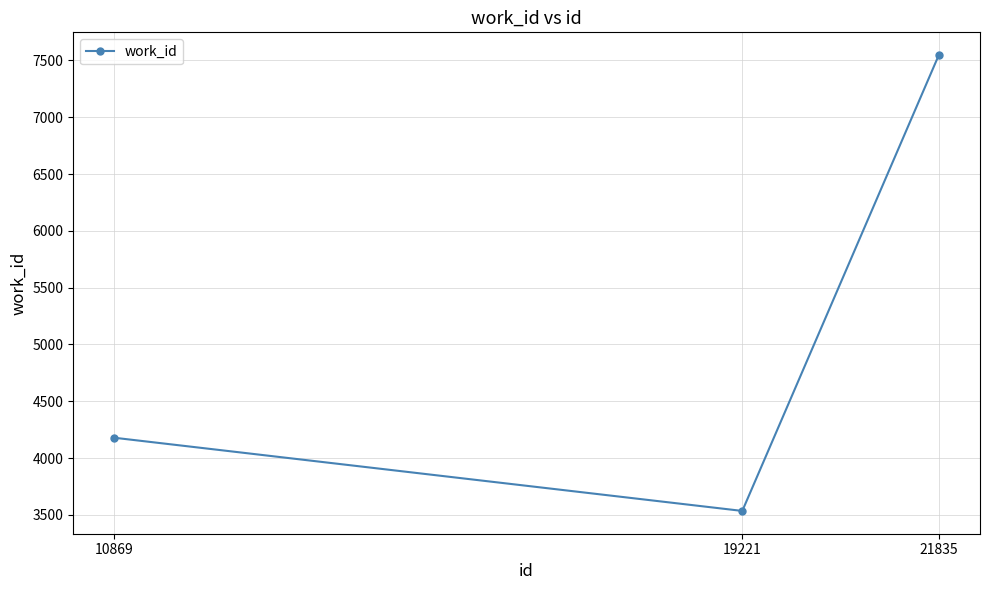

Reading left to right, list all the values displayed in this chart.

4179	3535	7547